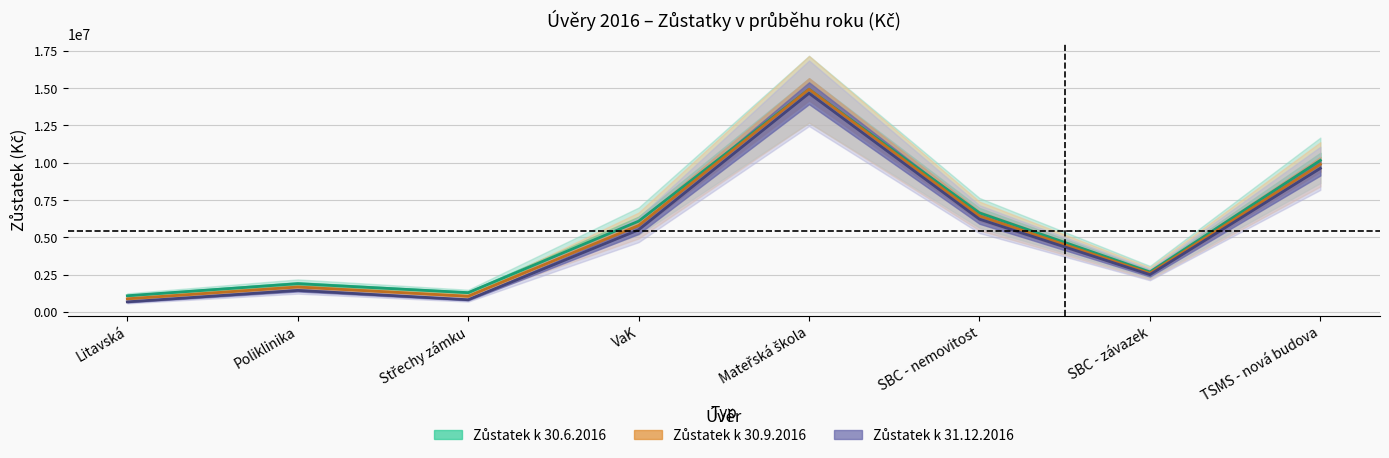

At Střechy zámku, list the series in order from largest to smallest.

Zůstatek k 30.6.2016, Zůstatek k 30.9.2016, Zůstatek k 31.12.2016